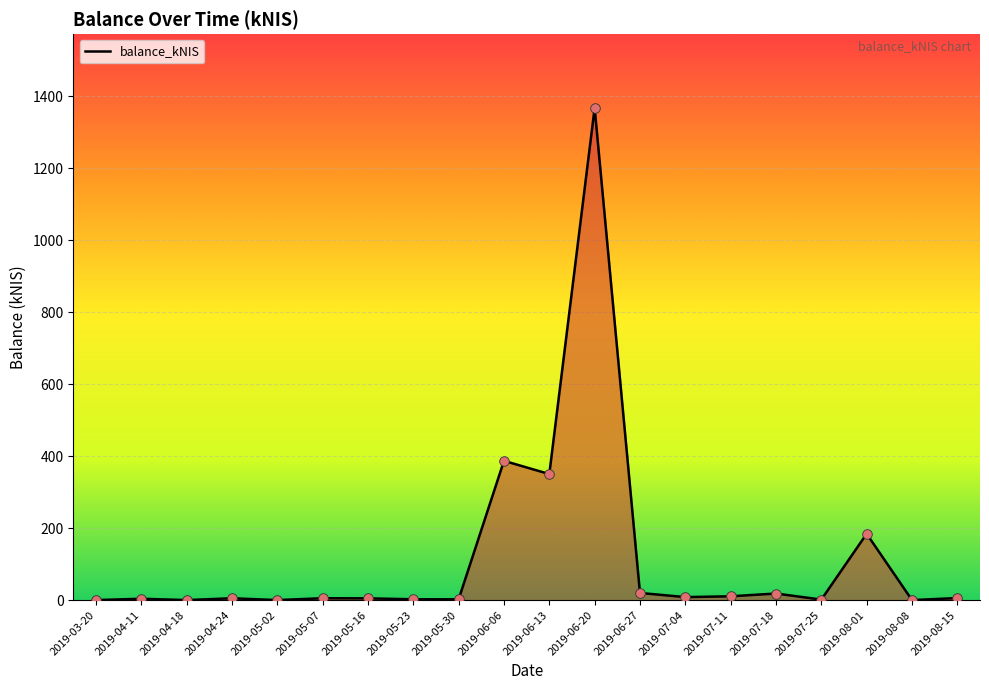

What is the change in value from 2019-04-24 to 2019-08-08?

-5.1